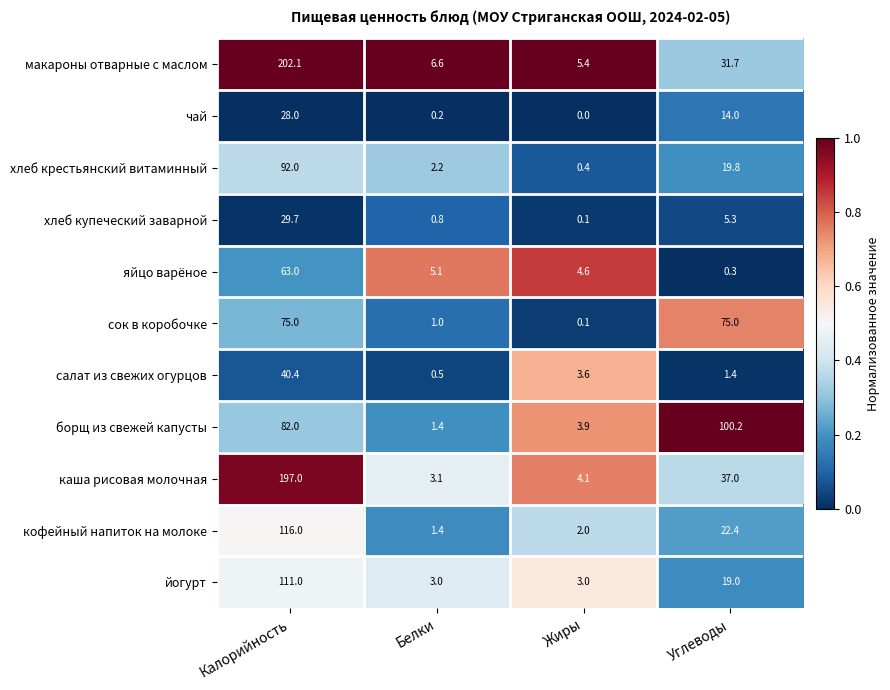

True or false: хлеб купеческий заварной has a value of 8.1 at Углеводы.

False